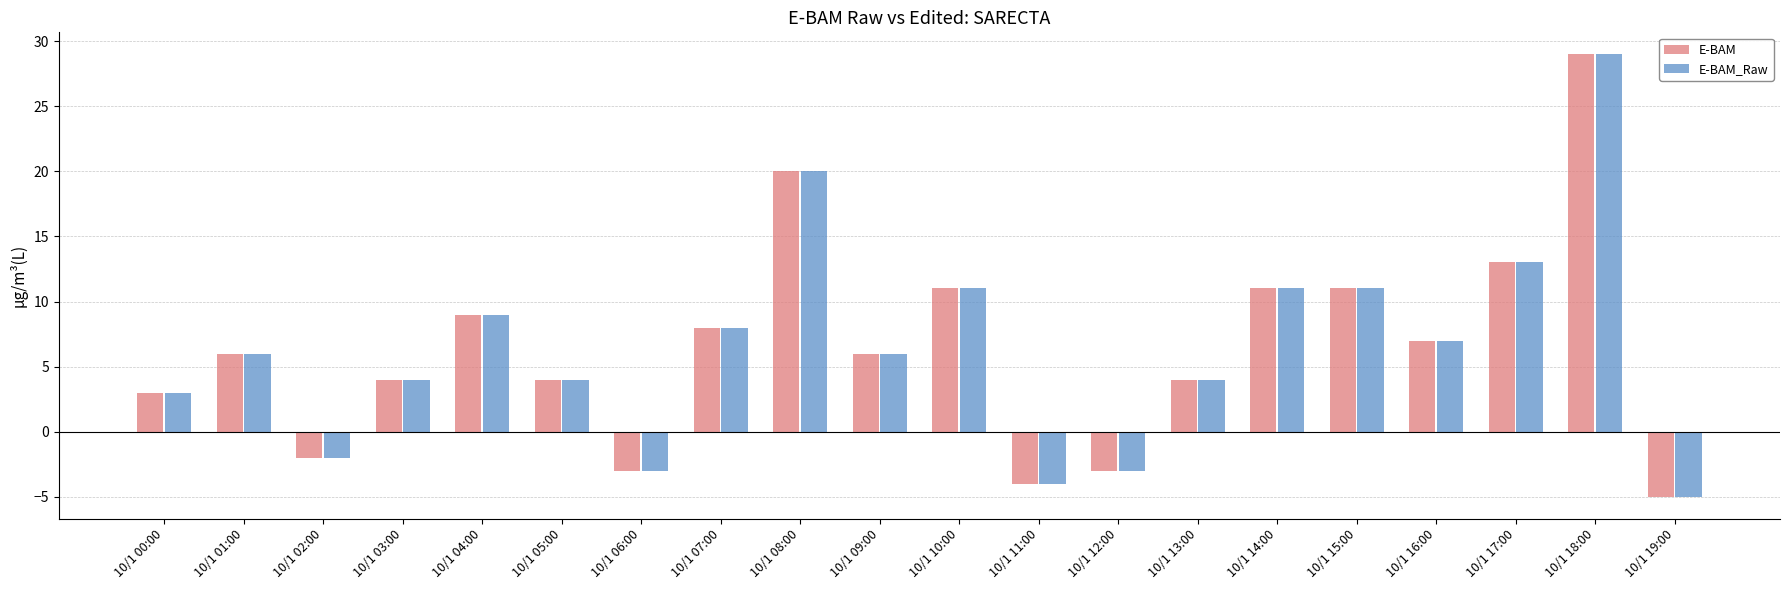

What is the difference between the maximum and minimum values in the E-BAM series?

34